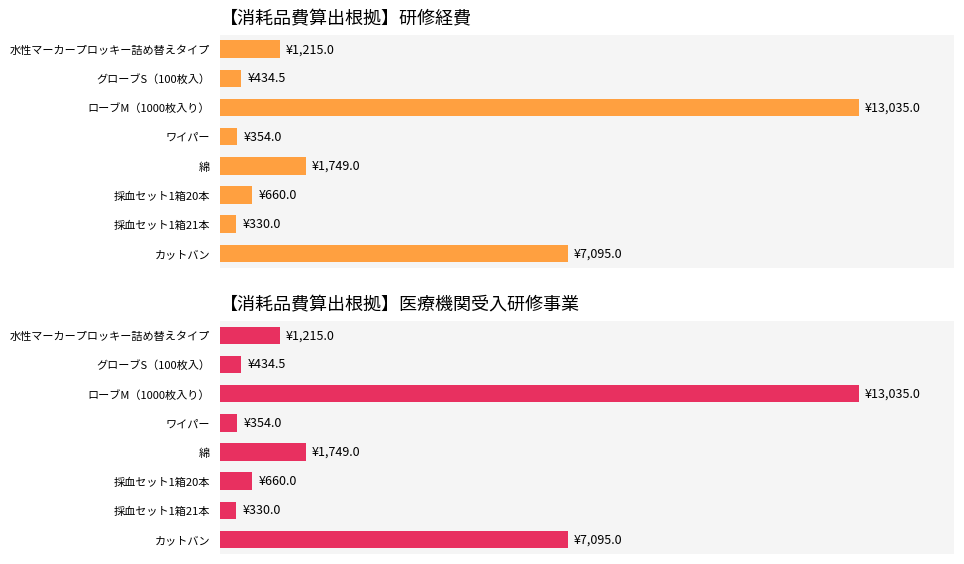

How many bars are there in total?

16